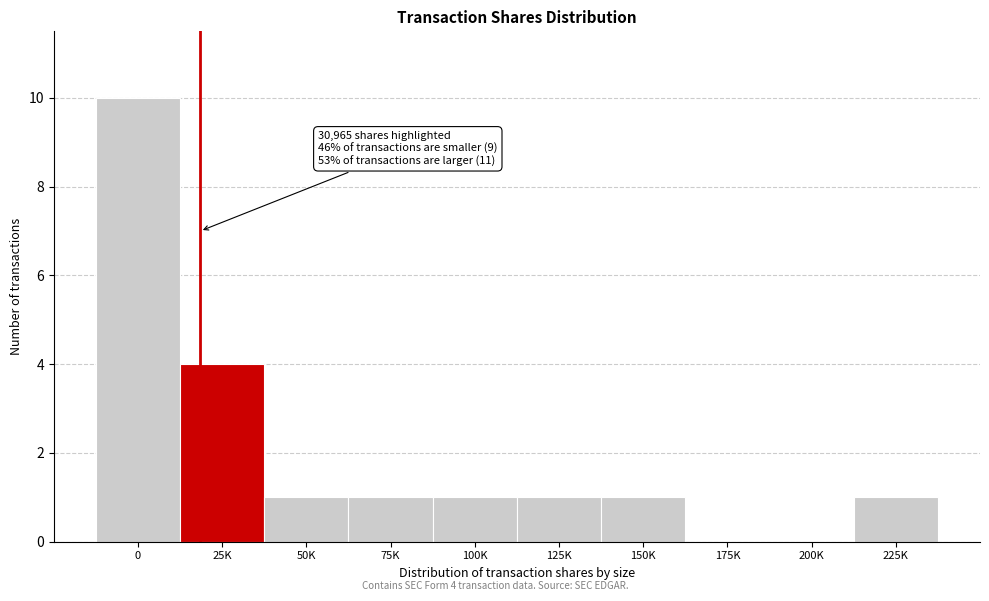

Reading right to left, what are all the values shown in this chart?

225K=1	200K=0	175K=0	150K=1	125K=1	100K=1	75K=1	50K=1	25K=4	0=10